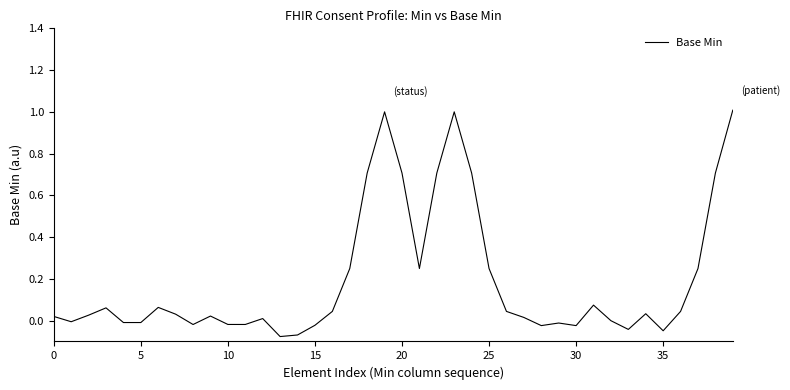

What is the difference between the maximum and minimum values?

1.1